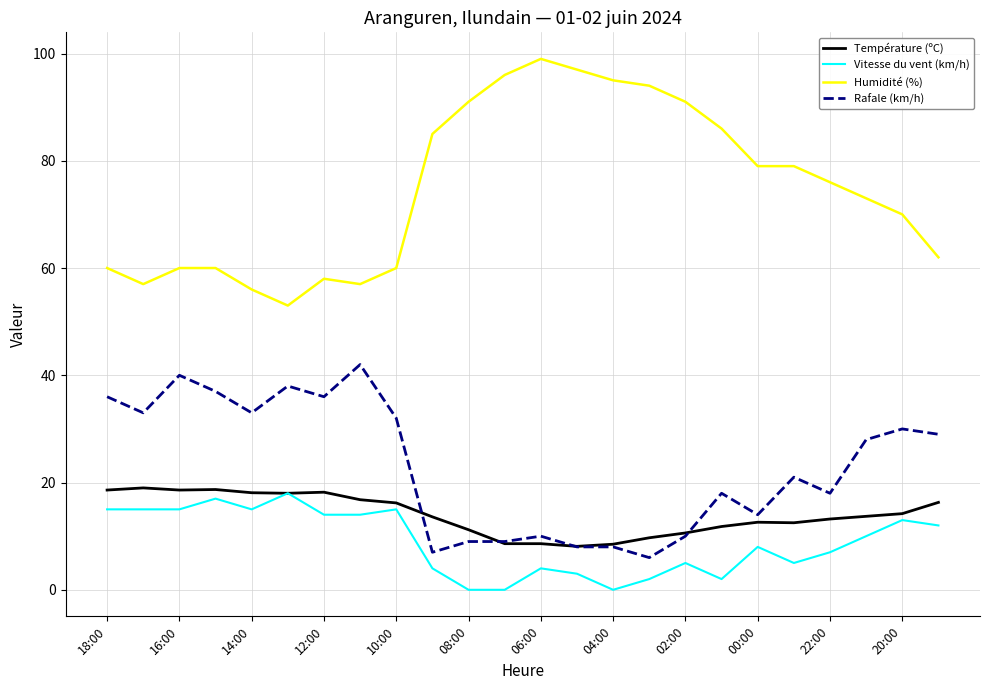

What is the maximum value shown in the chart?

99.0